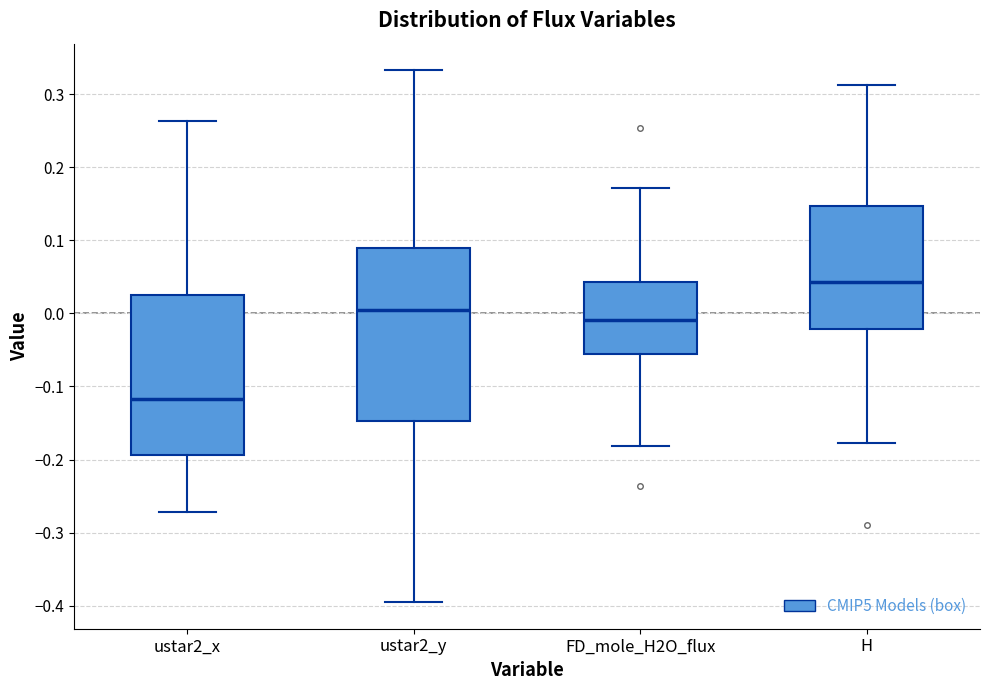

Which box's median line is the highest?

H